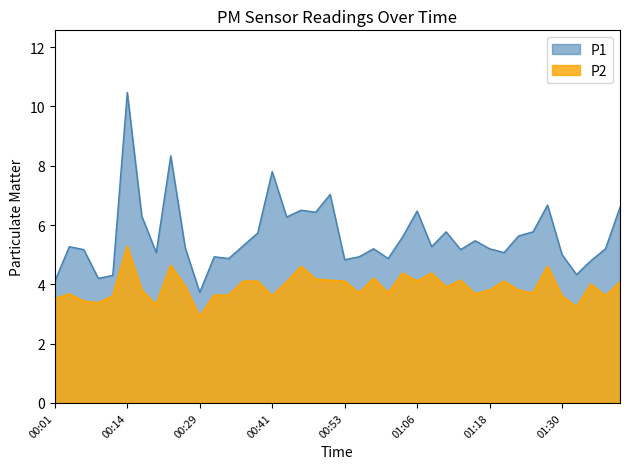

True or false: P1 has more than 0 interior local peaks.

True